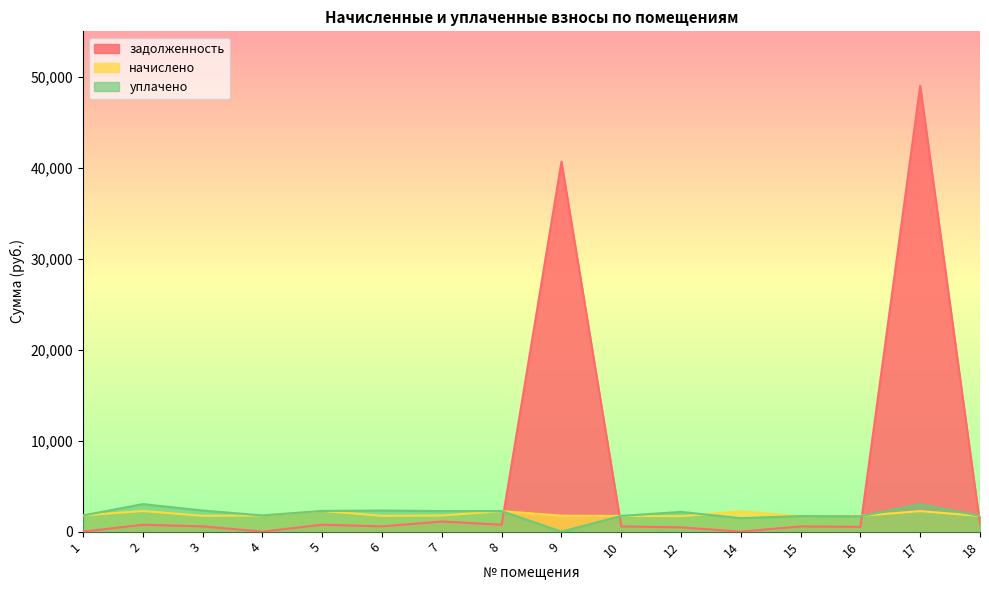

Rank the series at 6 from lowest to highest value.

задолженность, начислено, уплачено